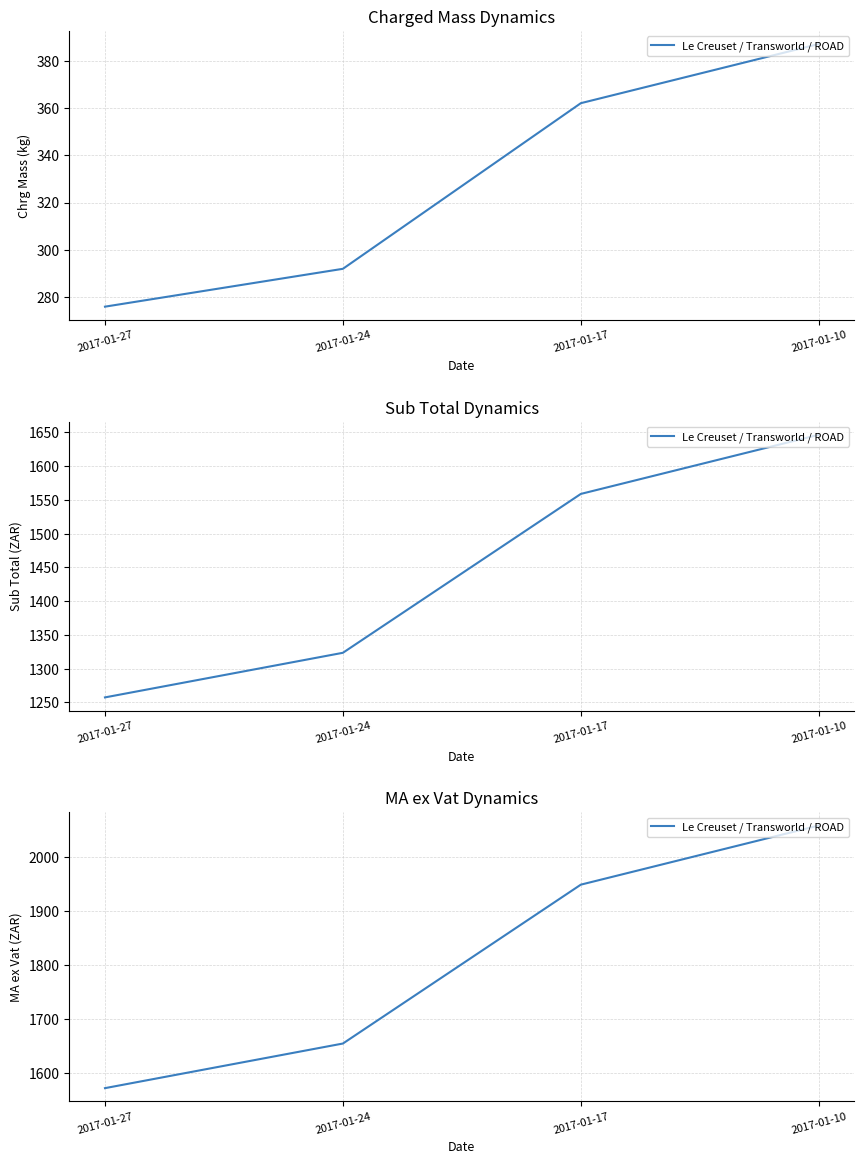

Reading right to left, extract all data points from this chart.

2017-01-10=2058.2	2017-01-17=1948.6	2017-01-24=1654.4	2017-01-27=1571.8